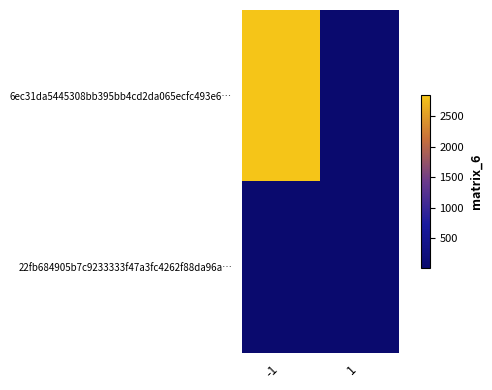

List the series in order of their peak value, highest first.

6ec31da5445308bb395bb4cd2da065ecfc493e6…, 22fb684905b7c9233333f47a3fc4262f88da96a…